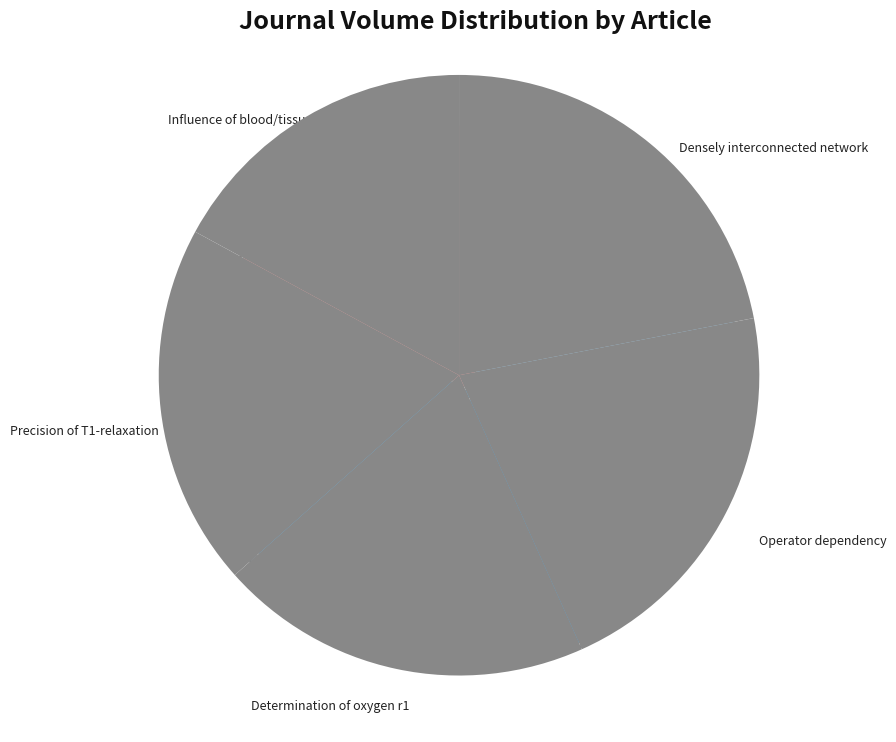

True or false: Influence of blood/tissue differences accounts for 9% of the total.

False